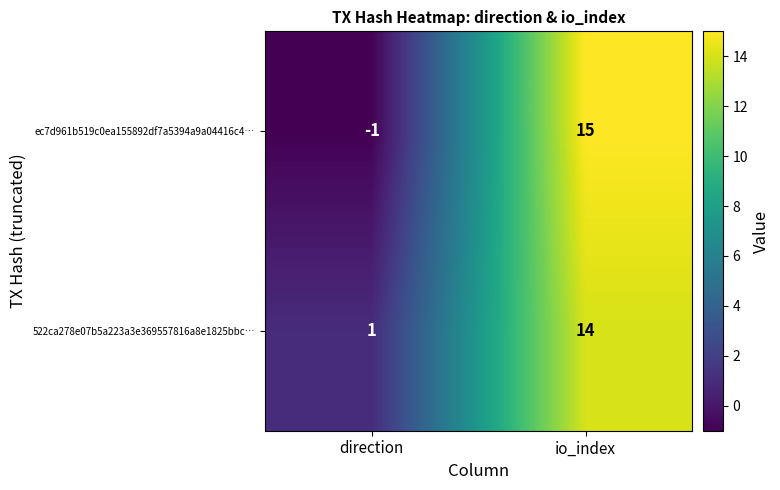

True or false: 522ca278e07b5a223a3e369557816a8e1825bbc… has a value of 1 at direction.

True